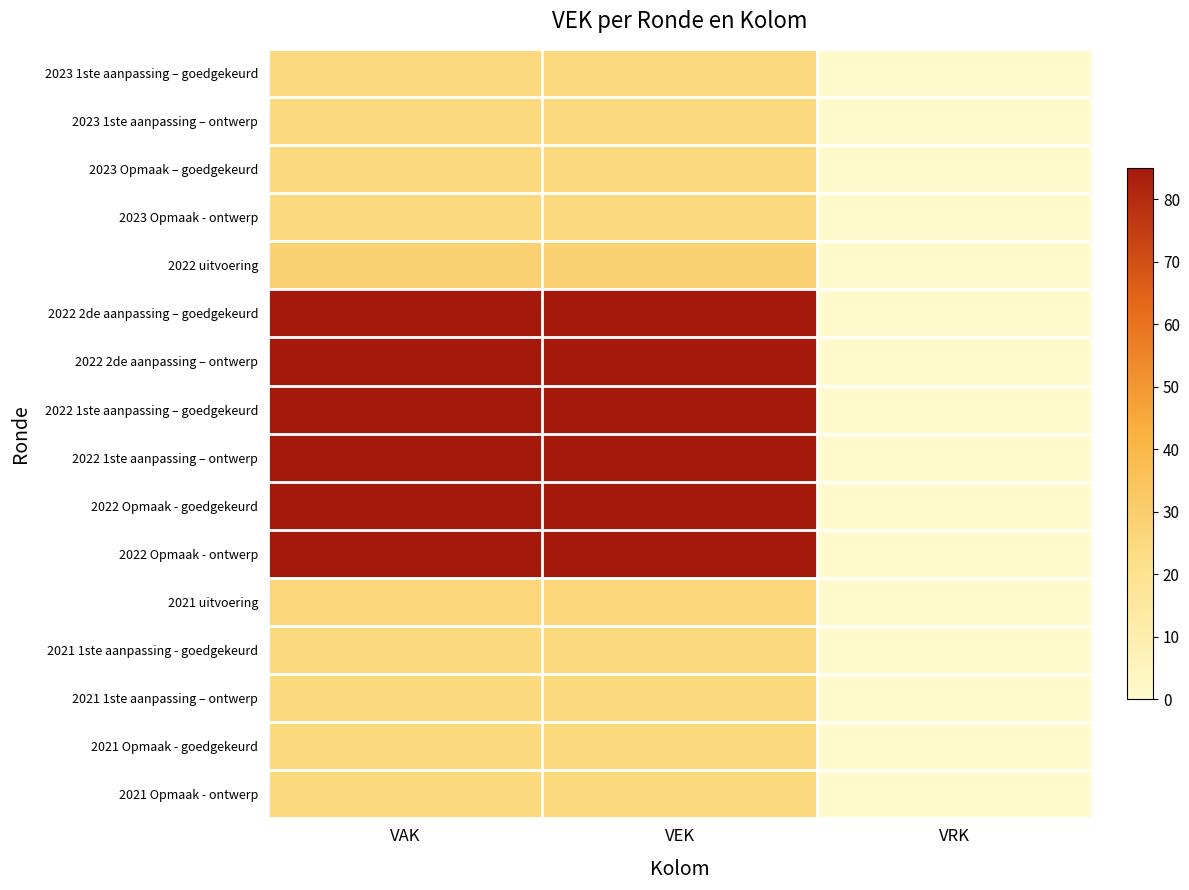

Which has a higher value, VEK or VRK?

VEK